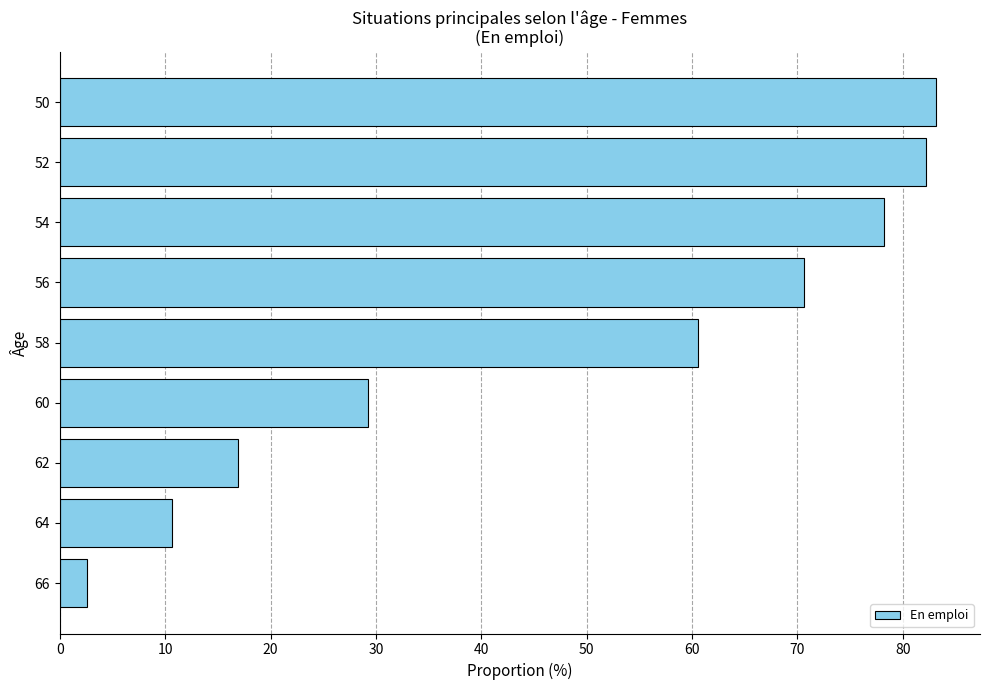

What is the average value?

48.2